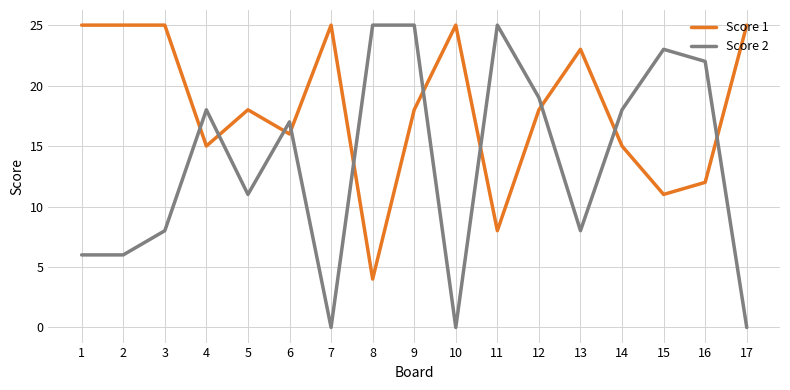

Is it true that Score 1 equals 6 at 15?

False